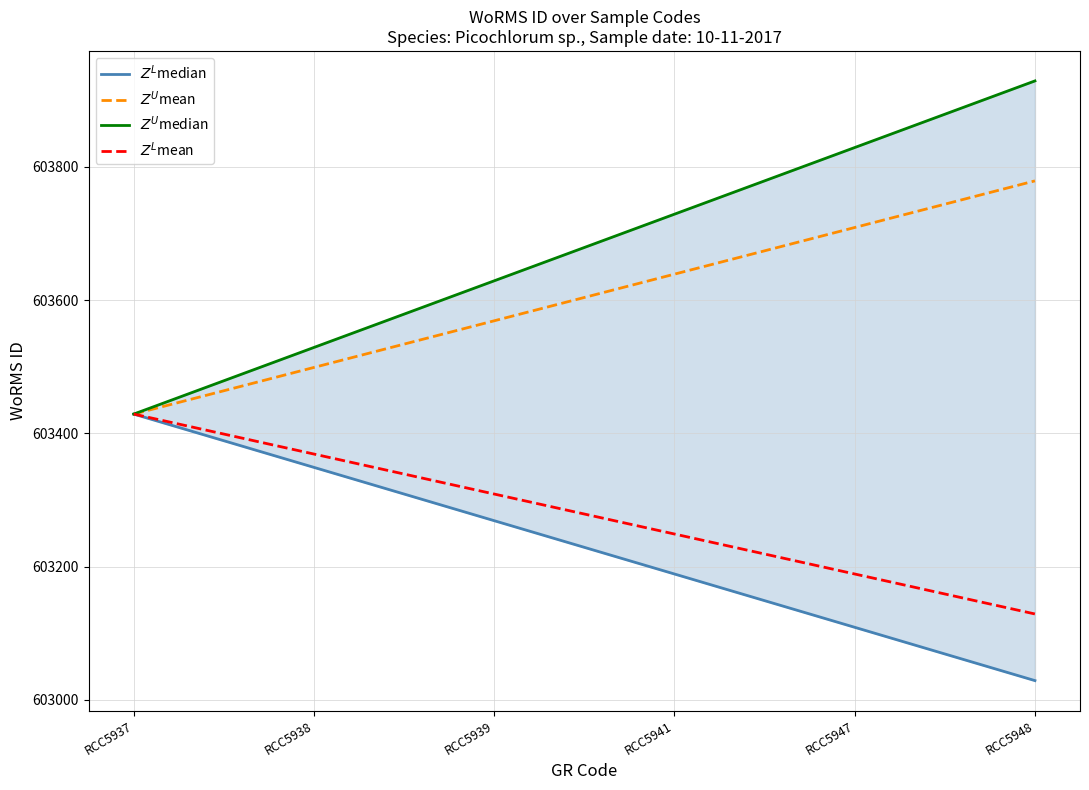

Where does the $Z^U$median series first go above 603729?

RCC5947